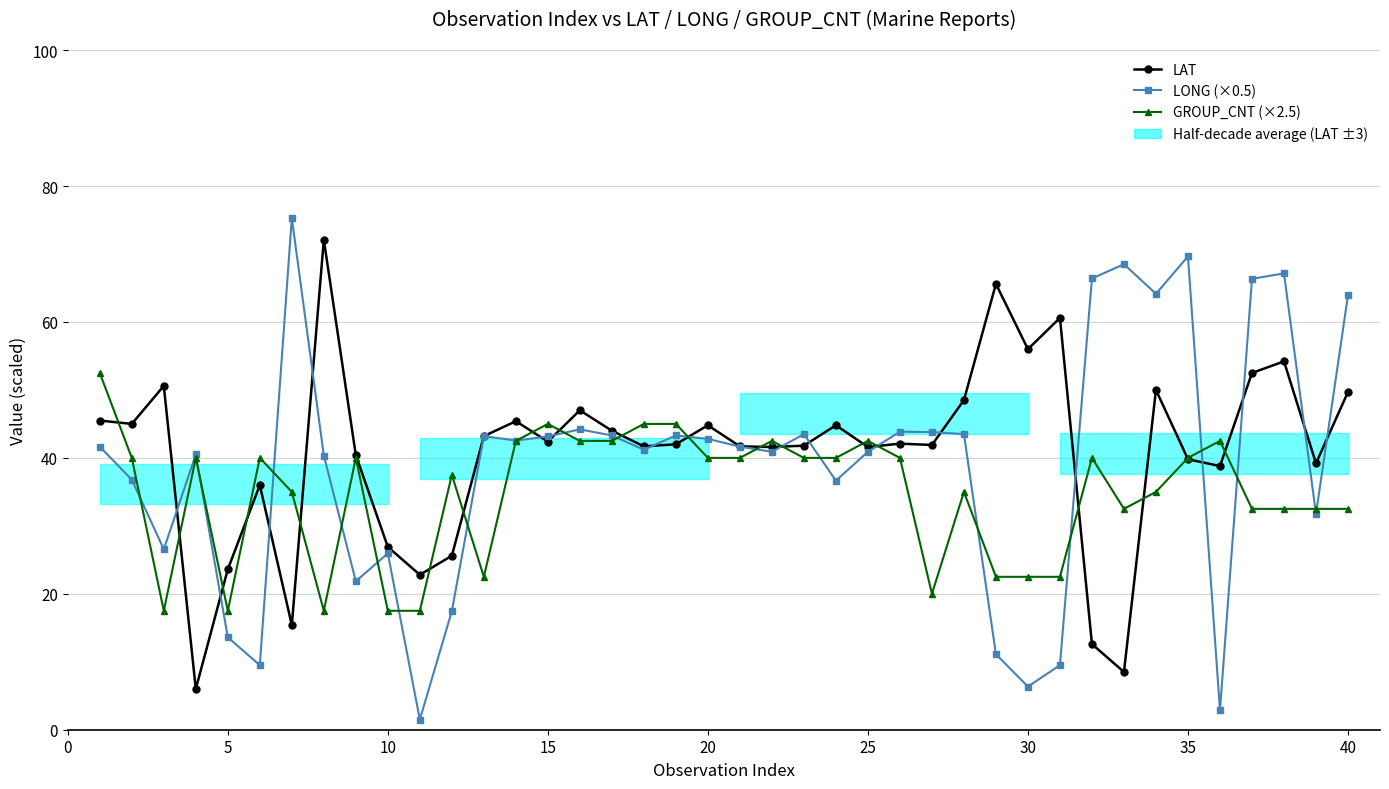

Reading left to right, extract all data points from this chart.

LAT: 45.5	45.0	50.6	6.0	23.6	36.0	15.4	72.1	40.4	26.9	22.8	25.6	43.2	45.4	42.4	47.0	44.0	41.7	42.0	44.8	41.7	41.6	41.8	44.8	41.6	42.1	41.9	48.5	65.6	56.0	60.6	12.6	8.5	50.0	39.8	38.8	52.5	54.2	39.2	49.7
LONG (×0.5): 41.6	36.8	26.6	40.5	13.6	9.5	75.3	40.4	21.9	25.9	1.5	17.4	43.2	42.5	43.1	44.2	43.3	41.2	43.3	42.8	41.6	40.9	43.5	36.6	40.9	43.9	43.8	43.5	11.1	6.3	9.5	66.4	68.5	64.2	69.7	2.9	66.3	67.2	31.8	64.0
GROUP_CNT (×2.5): 52.5	40.0	17.5	40.0	17.5	40.0	35.0	17.5	40.0	17.5	17.5	37.5	22.5	42.5	45.0	42.5	42.5	45.0	45.0	40.0	40.0	42.5	40.0	40.0	42.5	40.0	20.0	35.0	22.5	22.5	22.5	40.0	32.5	35.0	40.0	42.5	32.5	32.5	32.5	32.5